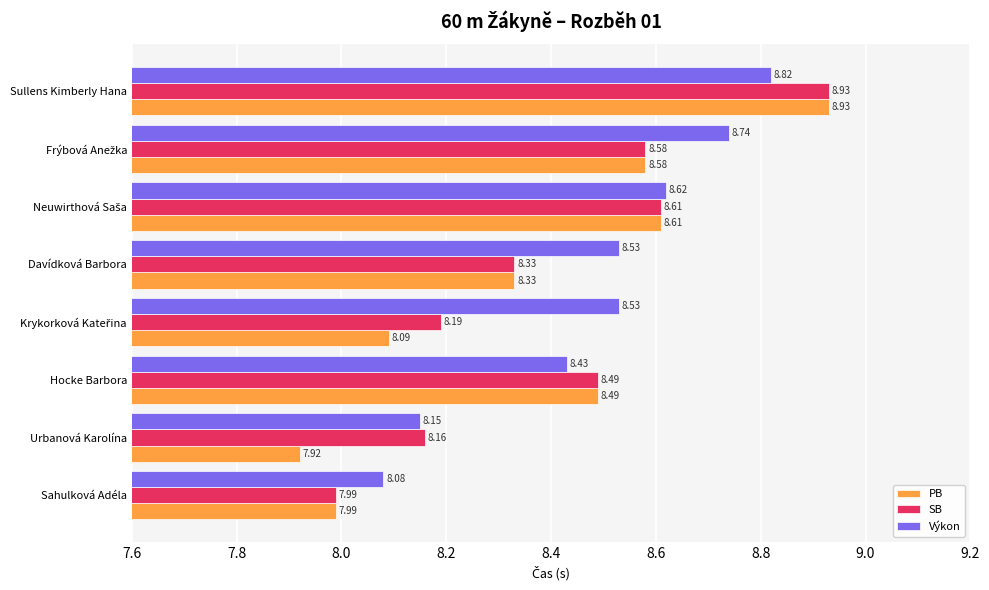

What is the minimum value for PB?

7.9